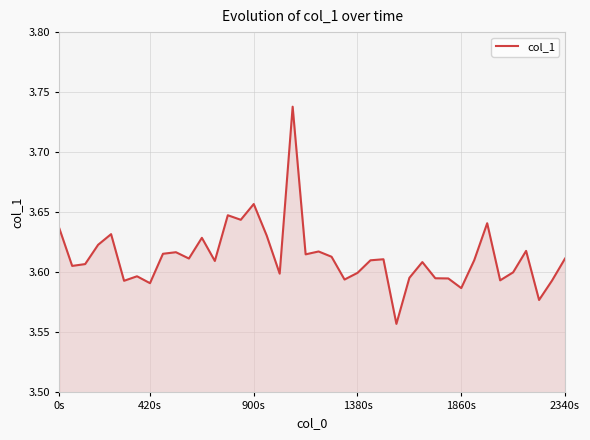

How many lines are shown in the chart?

1